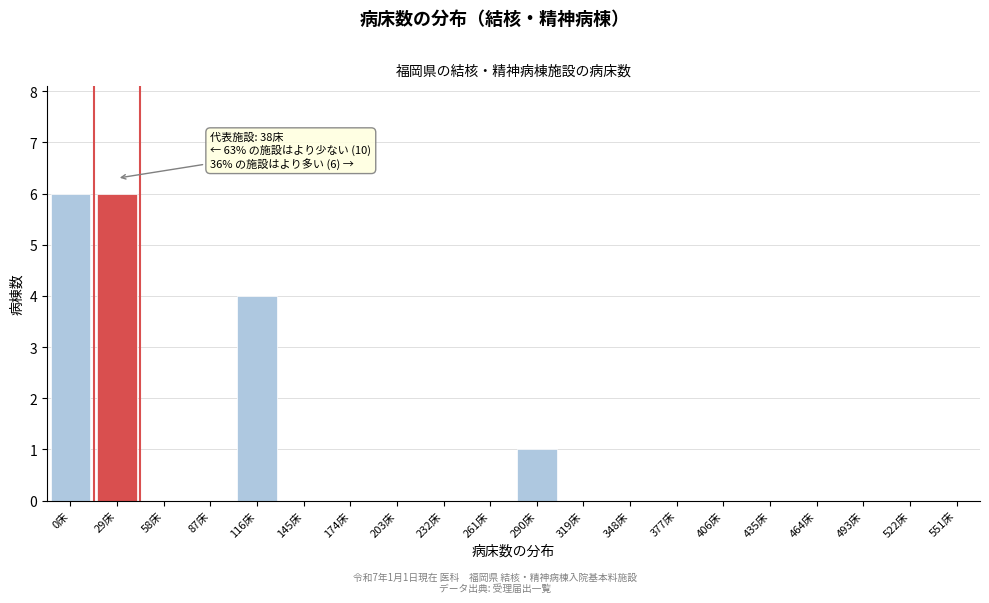

Reading right to left, what are all the values shown in this chart?

551床=0	522床=0	493床=0	464床=0	435床=0	406床=0	377床=0	348床=0	319床=0	290床=1	261床=0	232床=0	203床=0	174床=0	145床=0	116床=4	87床=0	58床=0	29床=6	0床=6